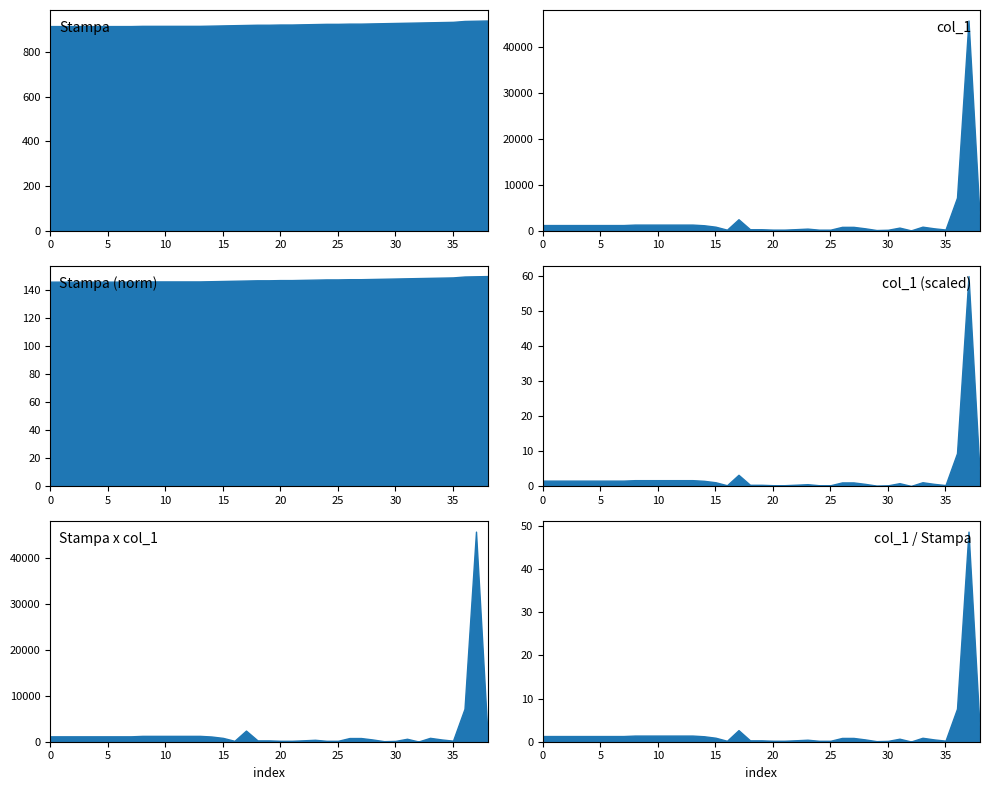

How many intersections are there between col_1 and Stampa?

4